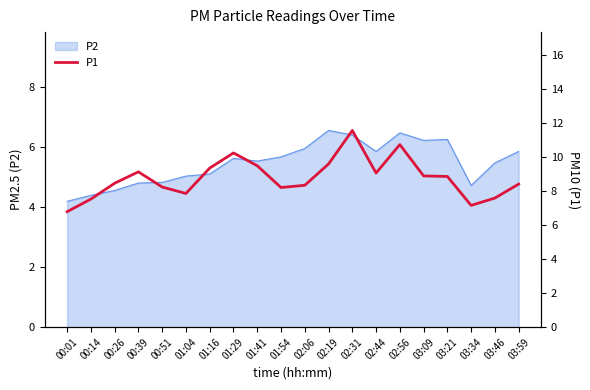

What is the value of the 20th point from the left?

8.4